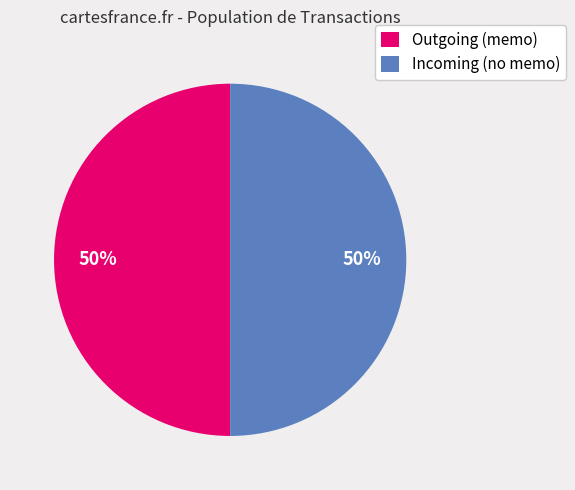

To the nearest percent, what is the average slice percentage?

50%